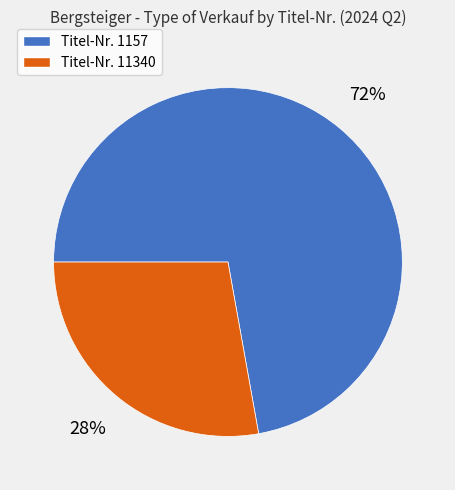

To the nearest percent, what is the average slice percentage?

50%